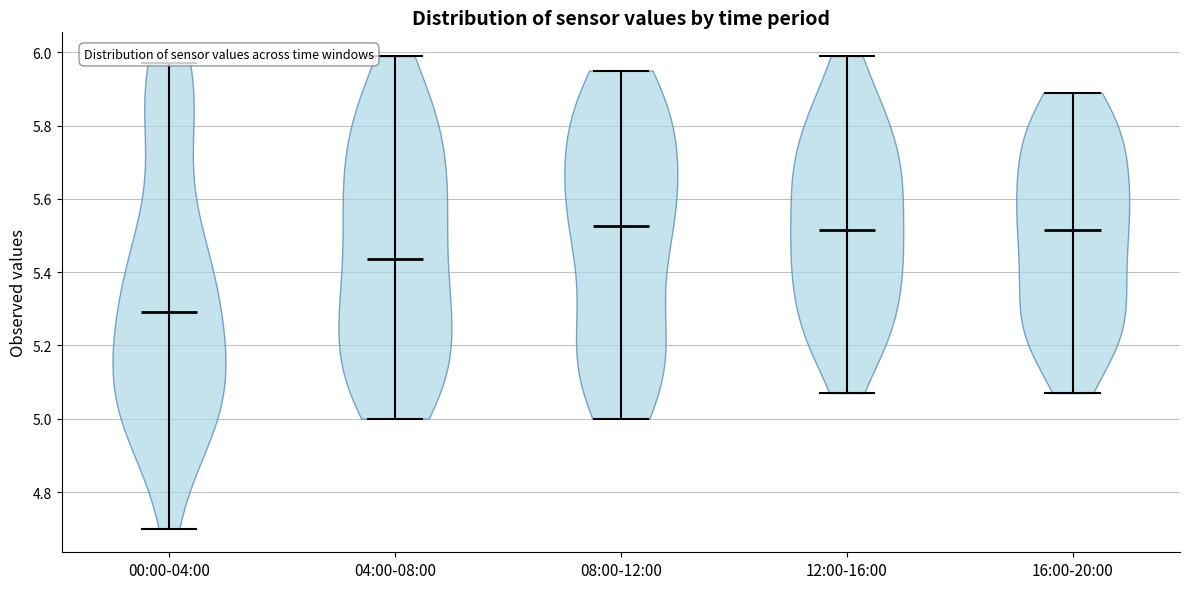

Where does the median line of the violin for 04:00-08:00 sit on the y-axis? The values are not printed on the chart, so give them approximately, as read against the axis.

5.44